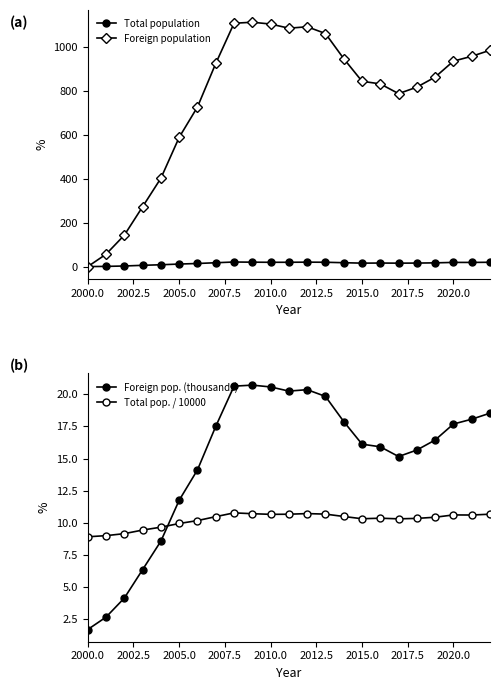

Which series has the largest range (max minus min)?

Foreign population